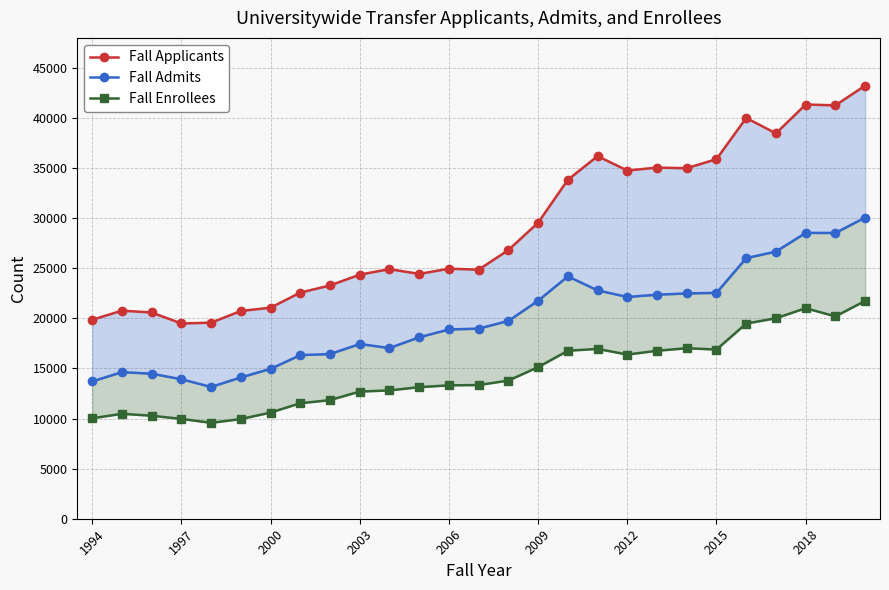

What is the greatest value displayed?

43236